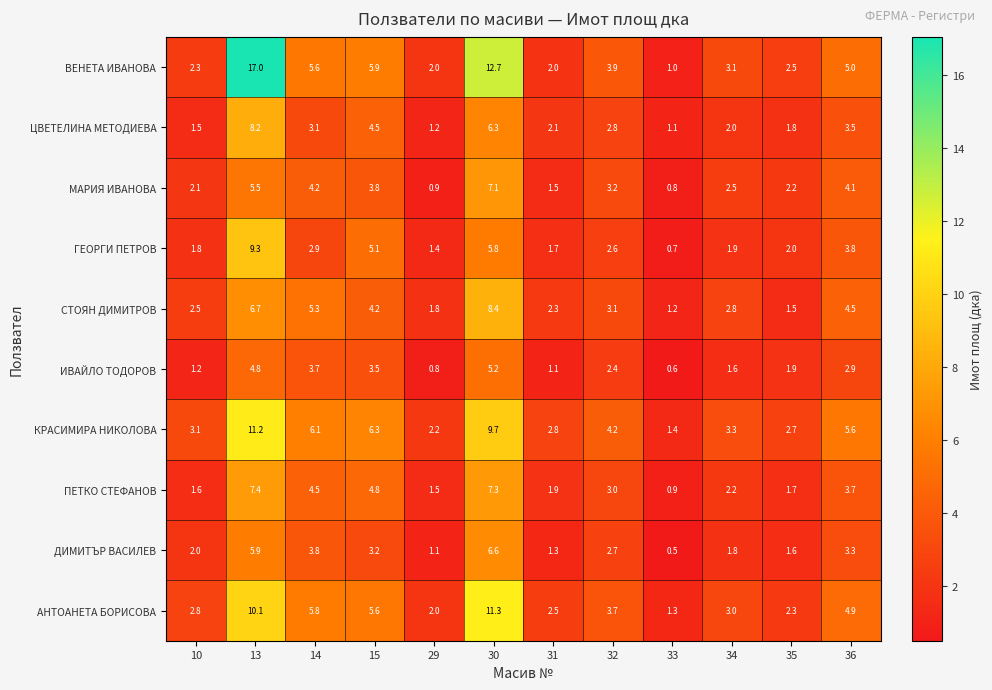

Is it true that ПЕТКО СТЕФАНОВ equals 1.5 at 33?

False